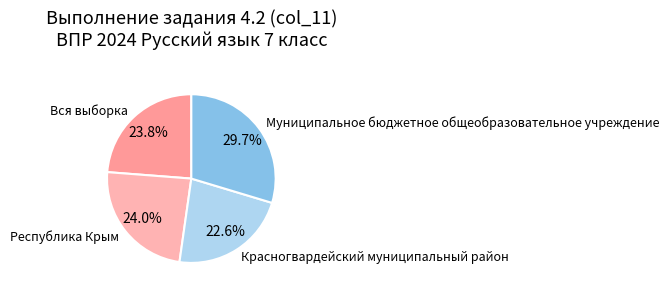

To the nearest percent, what is the difference between the Красногвардейский муниципальный район and Республика Крым slice percentages?

1%